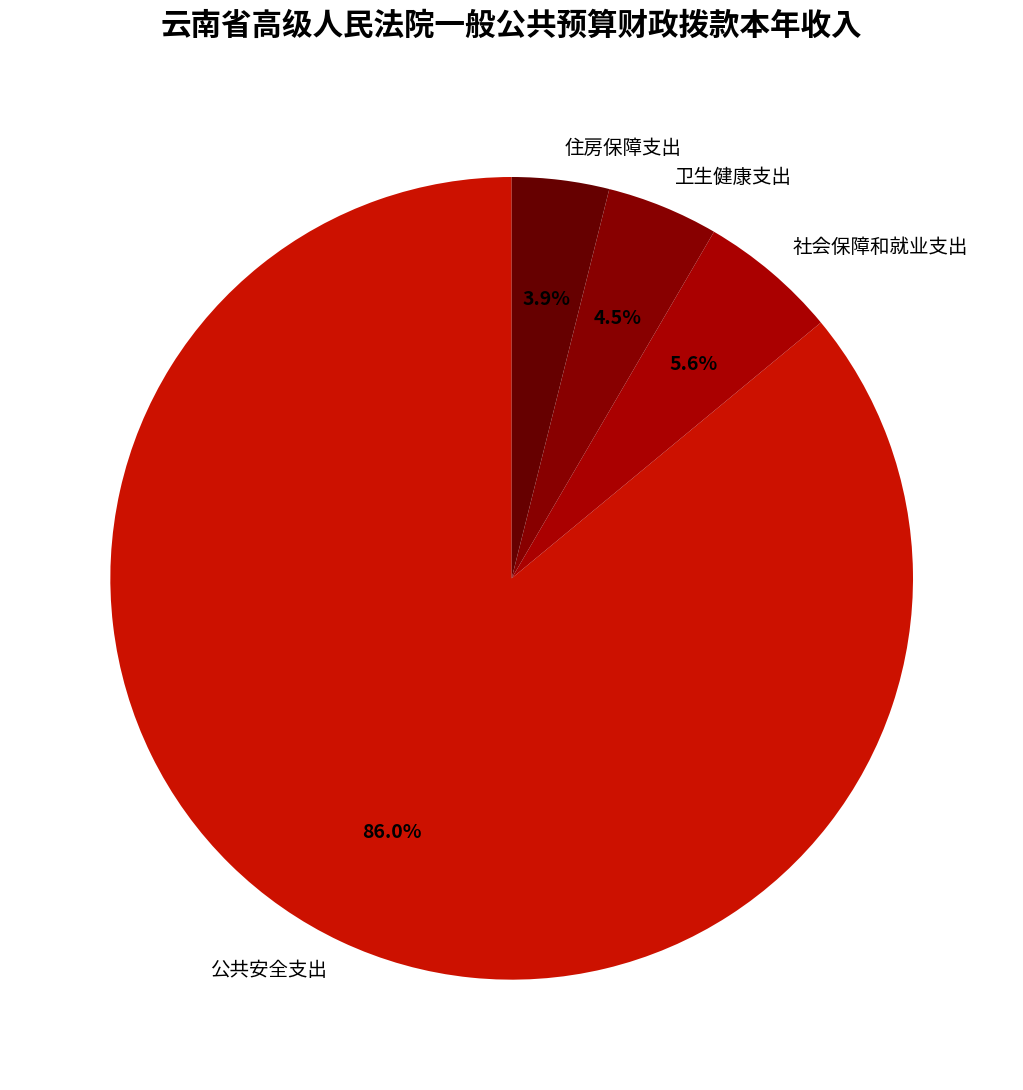

How many slices are in this pie chart?

4